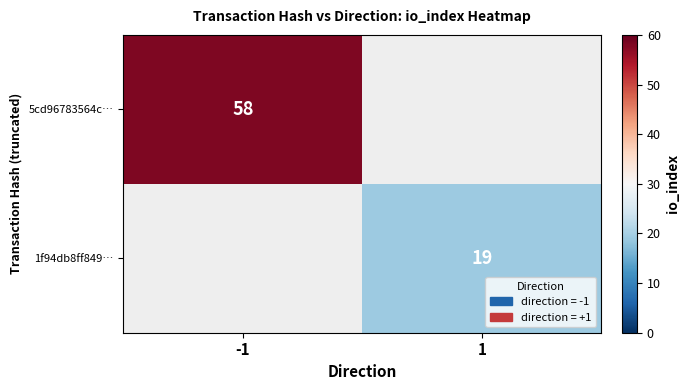

At which category does the chart reach its minimum across all series?

1